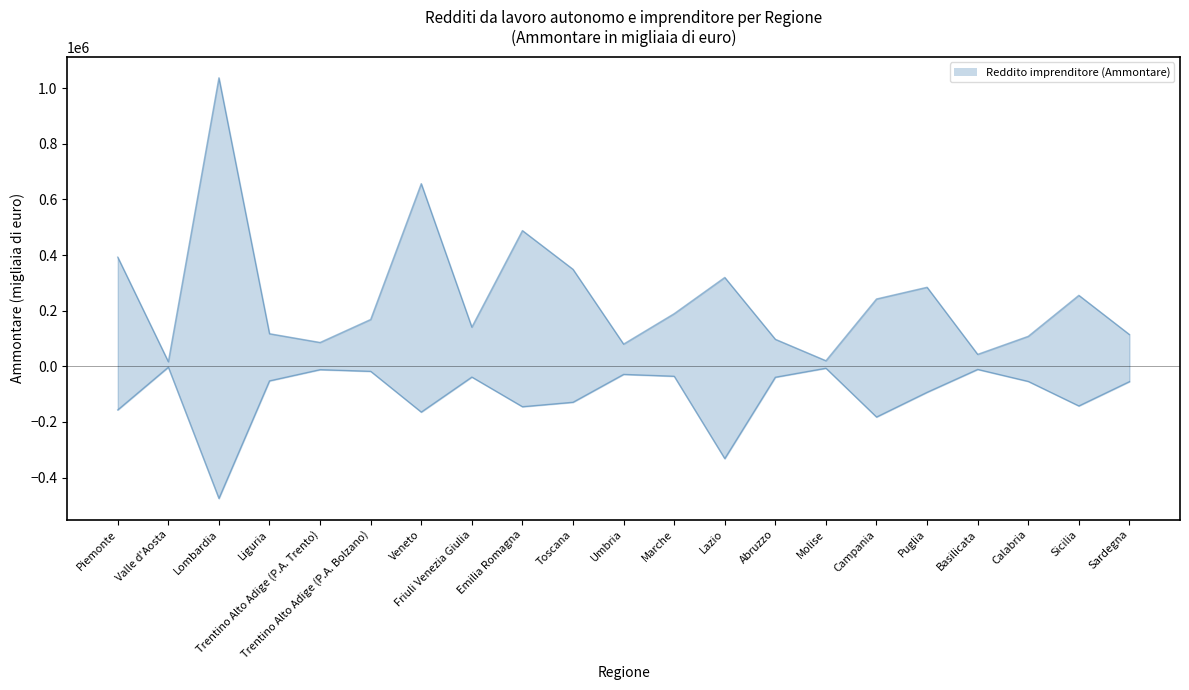

Which category has the lowest value across all series?

Lombardia